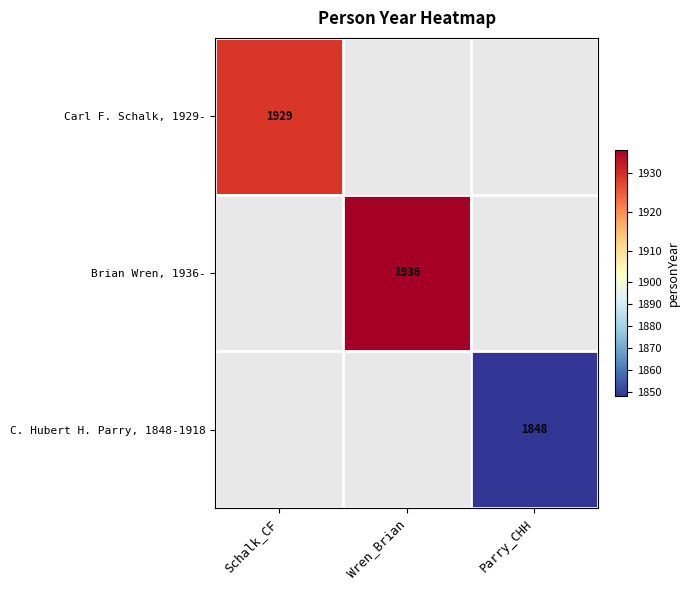

True or false: C. Hubert H. Parry, 1848-1918 has a value of 1848 at Parry_CHH.

True